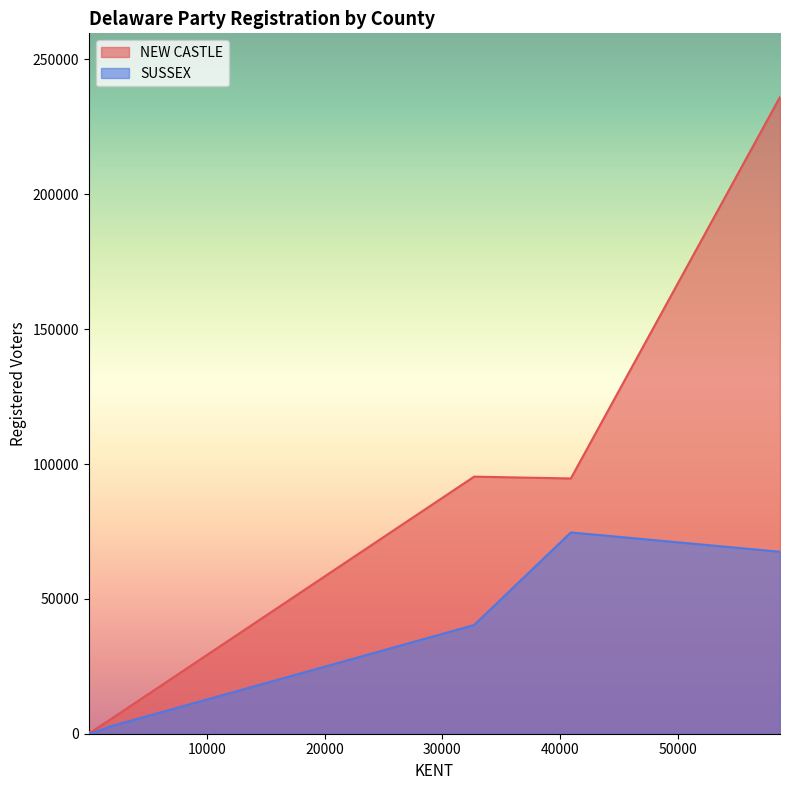

Which series has the largest range (max minus min)?

NEW CASTLE